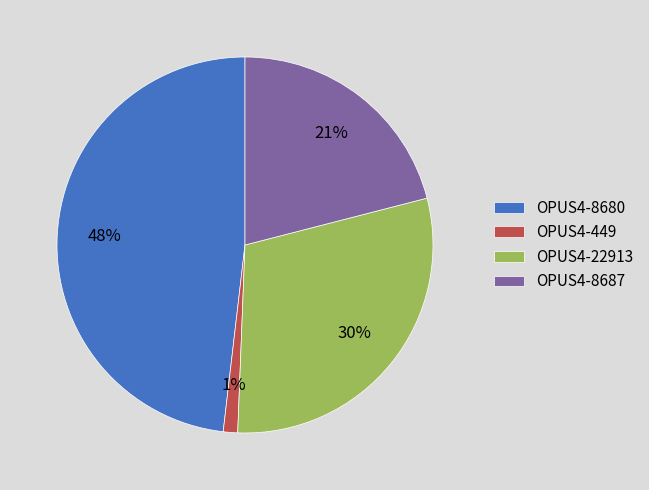

Is there a majority slice in this chart?

No